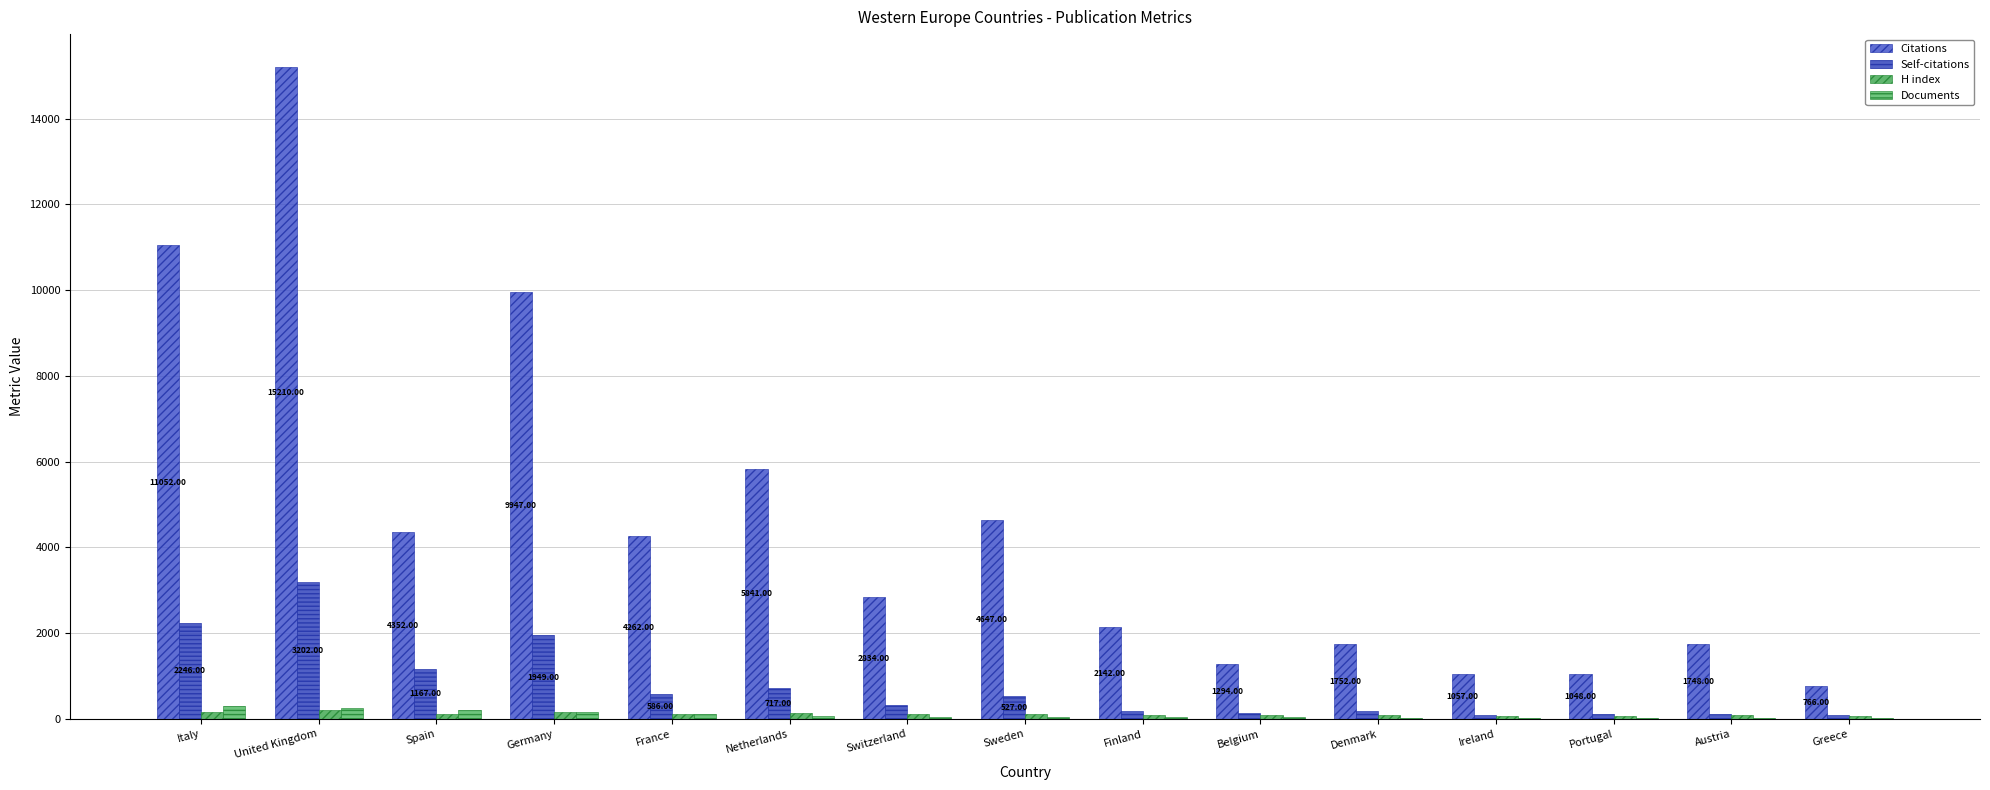

What is the difference between the Citations values at Germany and France?

5685